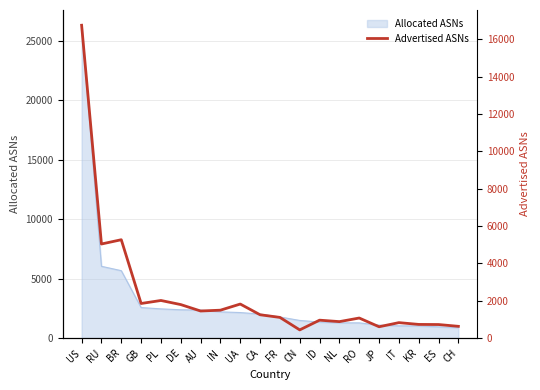

The value at ES is 437. True or false?

False